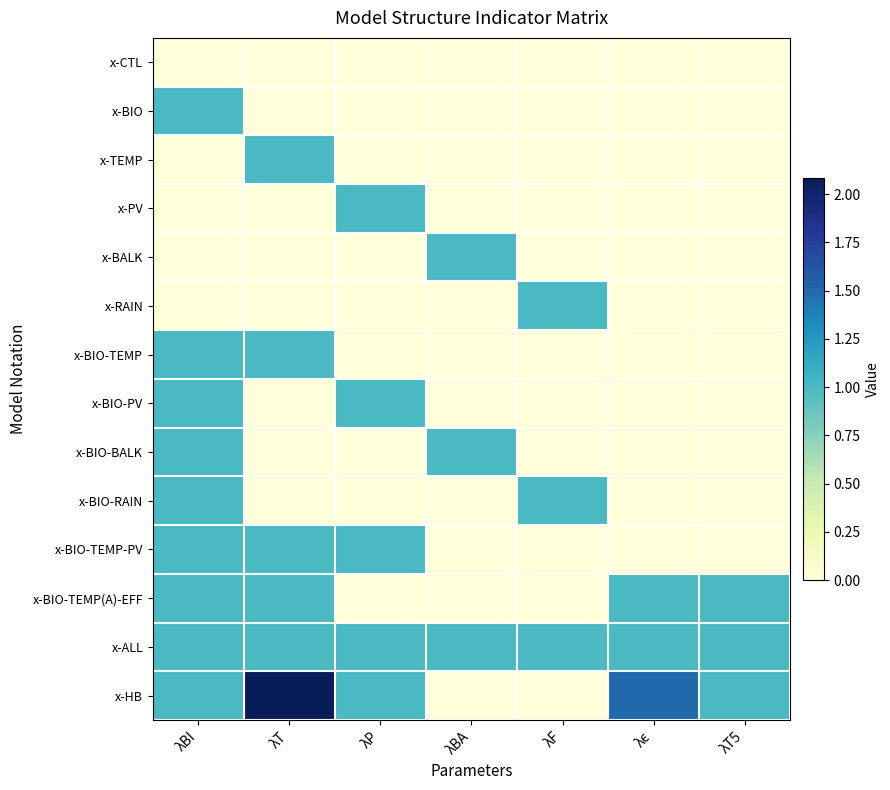

What is the spread (max minus min) of values at λP?

1.0